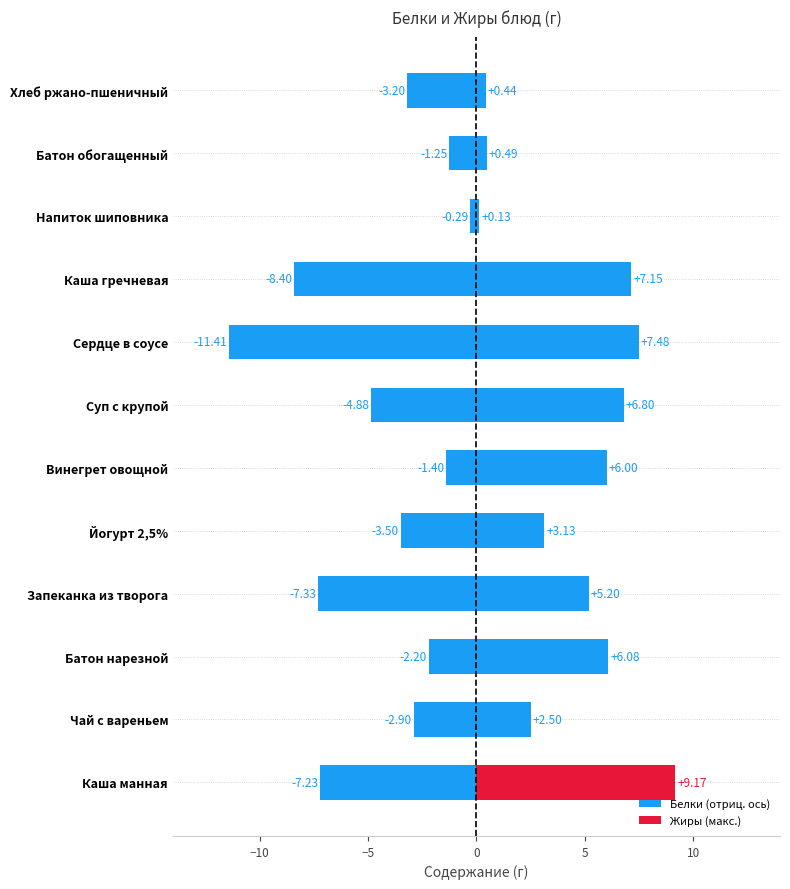

Which series has the largest total across all categories?

Жиры